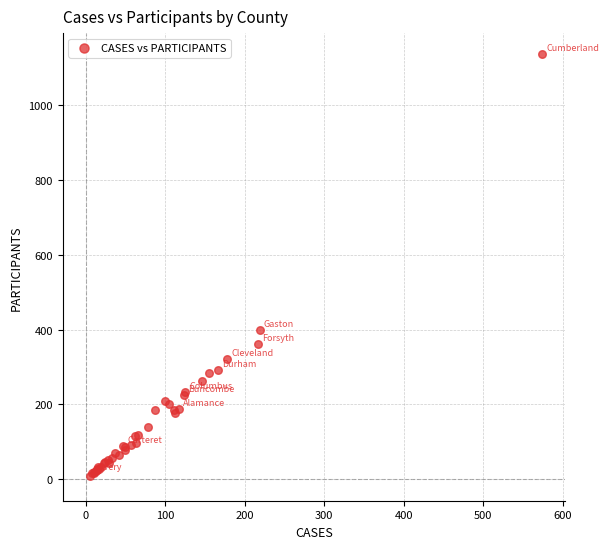

What Y value in the scatter plot is closest to 571?

399